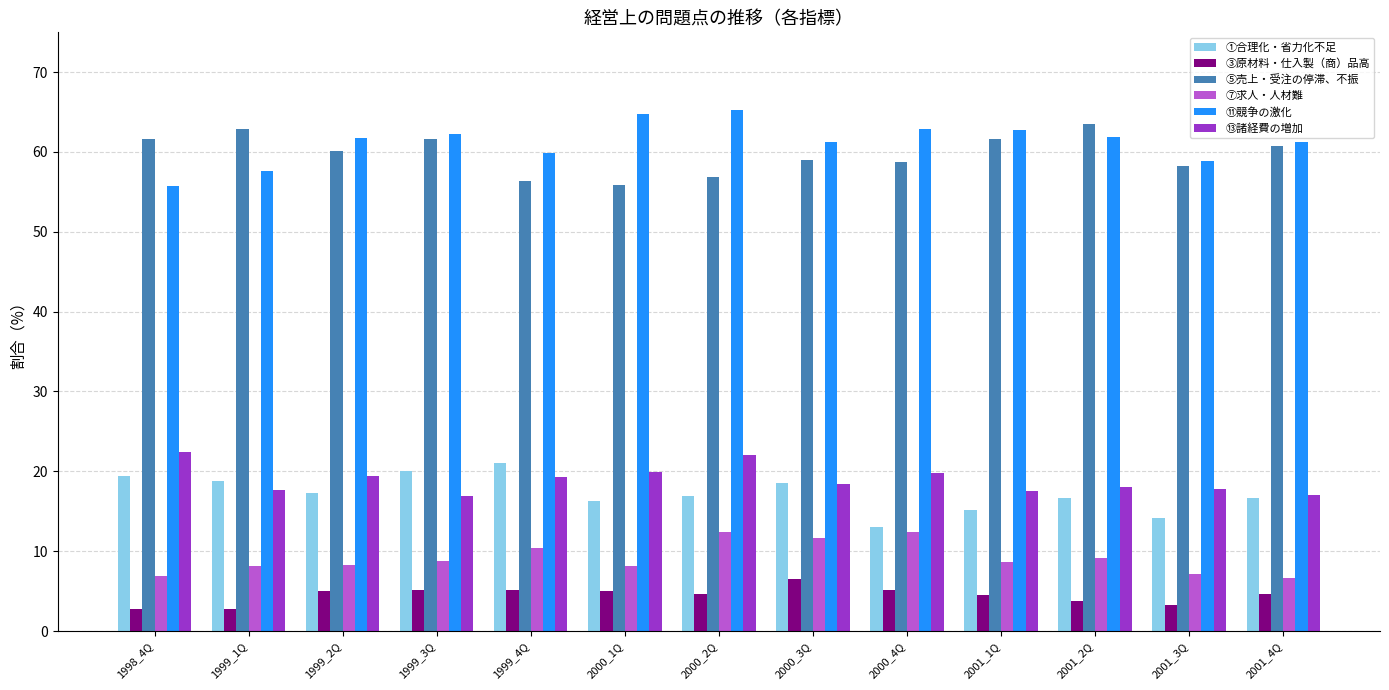

The value of ⑦求人・人材難 at 1999_2Q is 11.6. True or false?

False